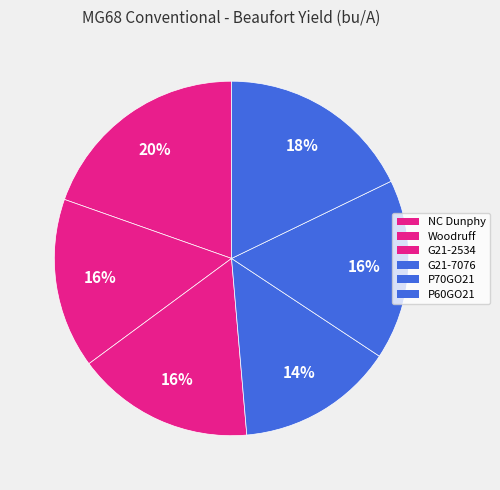

Count the number of slices in the pie.

6